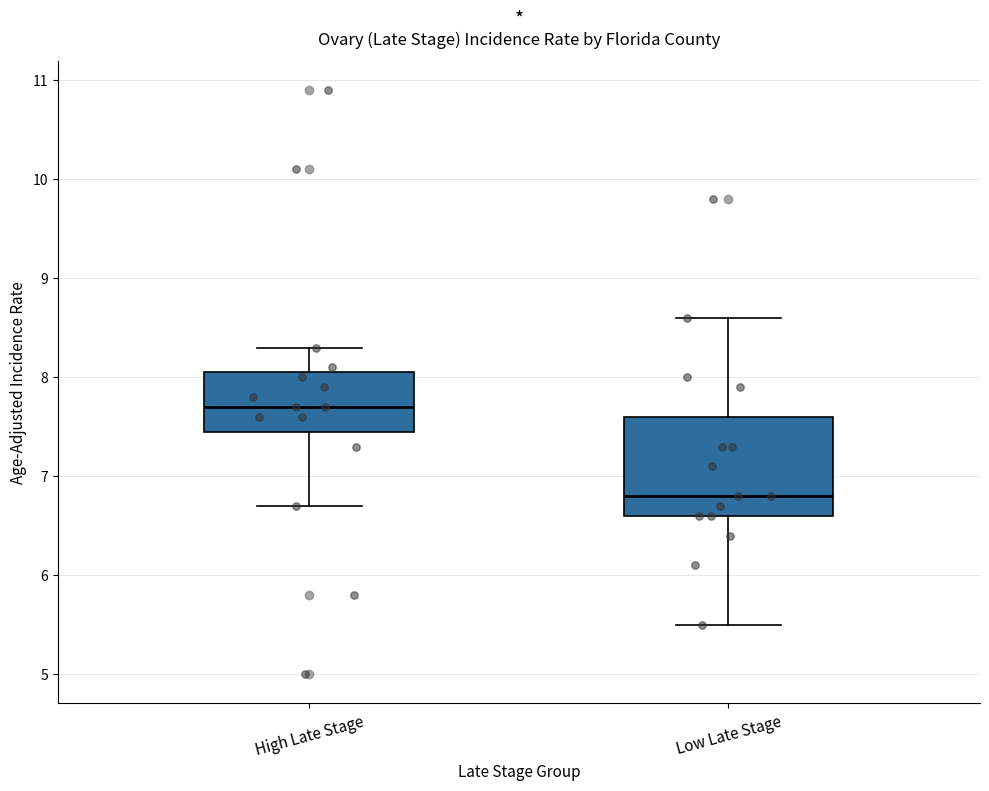

Where does the upper whisker of the box for Low Late Stage end on the y-axis? The values are not printed on the chart, so give them approximately, as read against the axis.

8.6